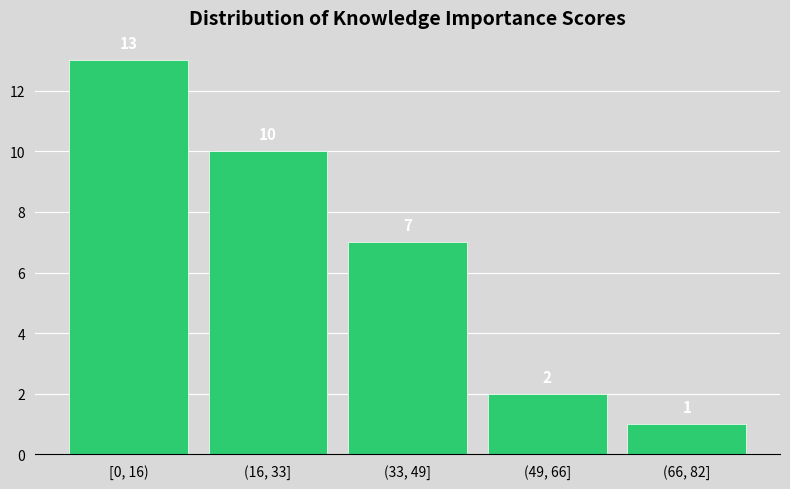

Reading left to right, extract all data points from this chart.

[0, 16)=13	(16, 33]=10	(33, 49]=7	(49, 66]=2	(66, 82]=1